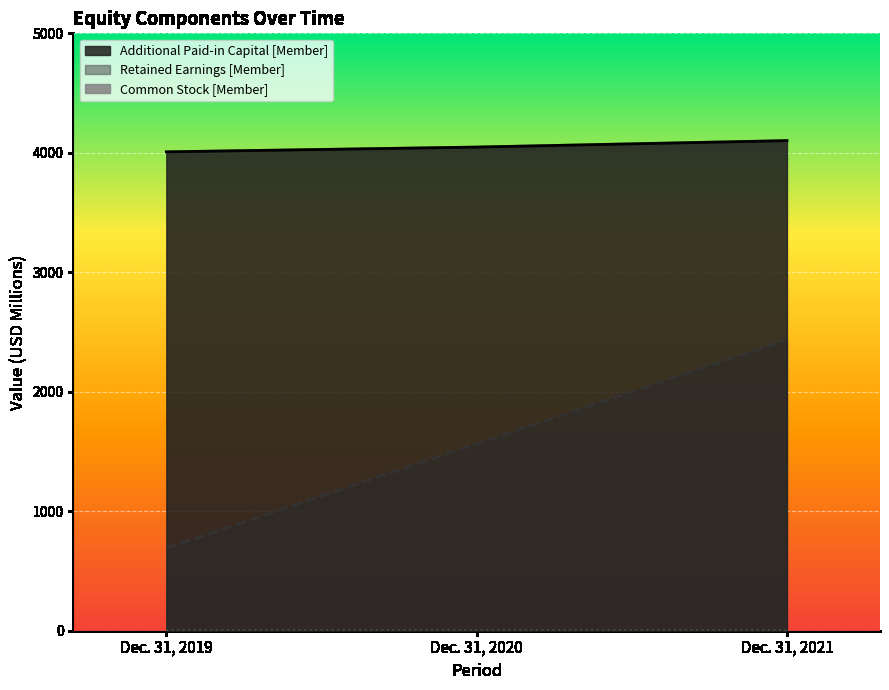

What is the difference between the maximum and second lowest values?

54